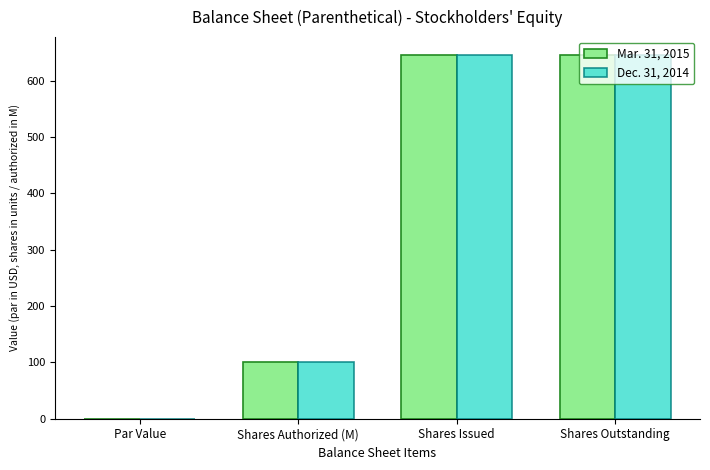

What are all the series names shown in the legend?

Mar. 31, 2015, Dec. 31, 2014